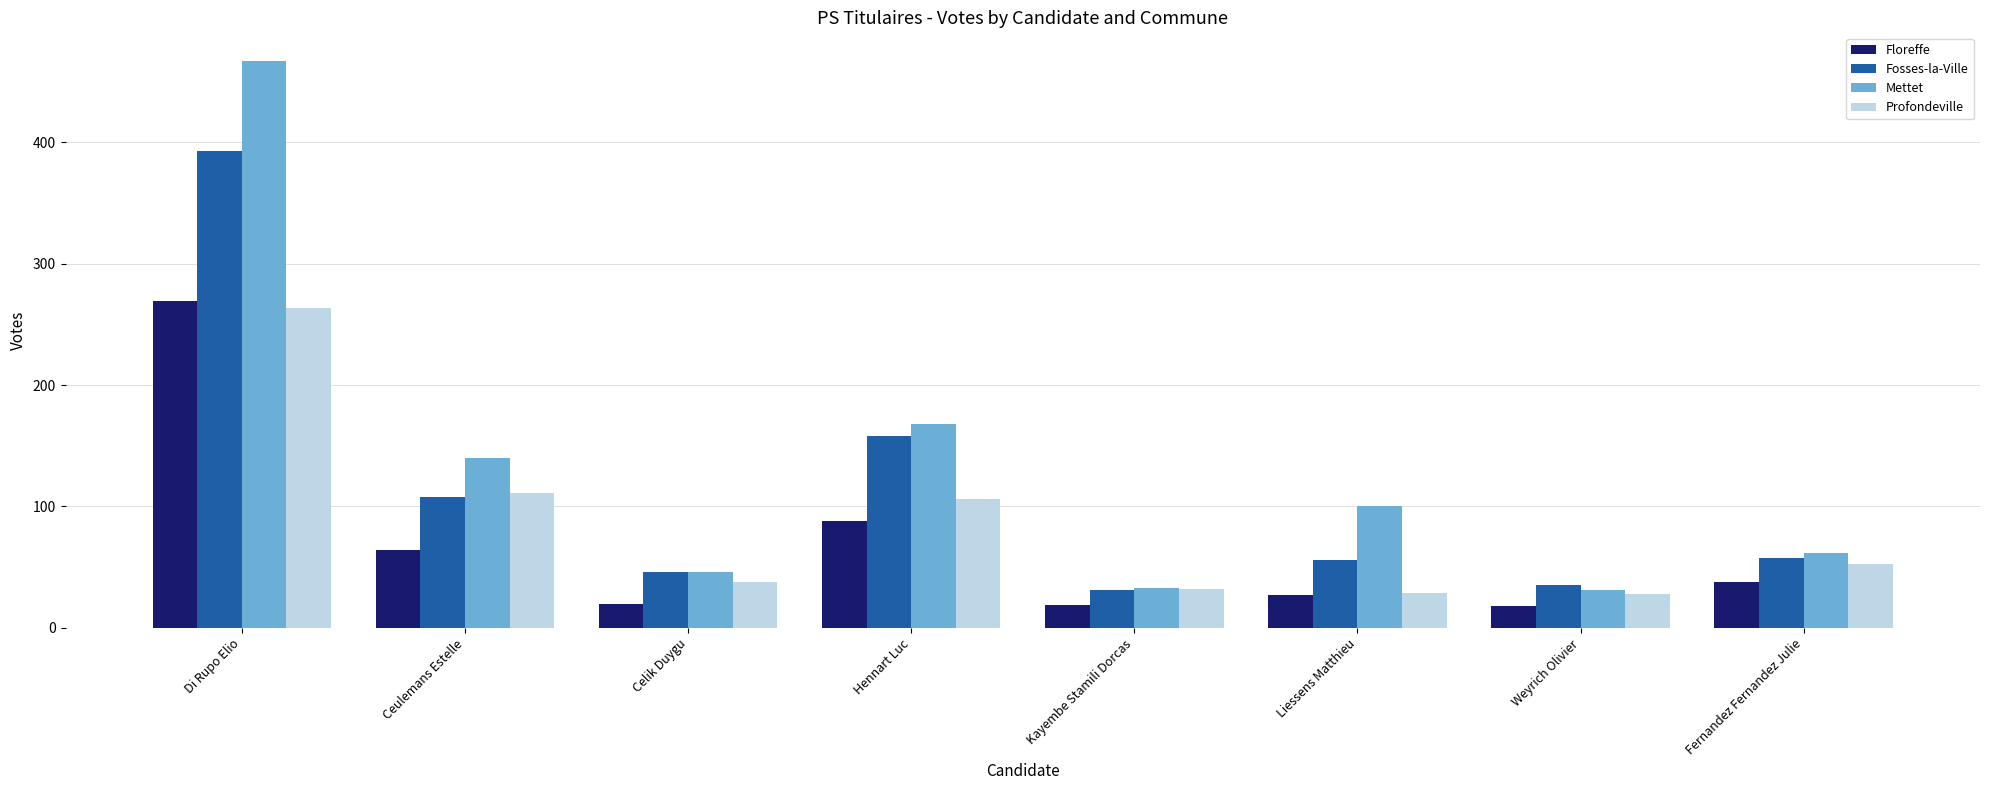

At how many categories does at least one series exceed 223?

1